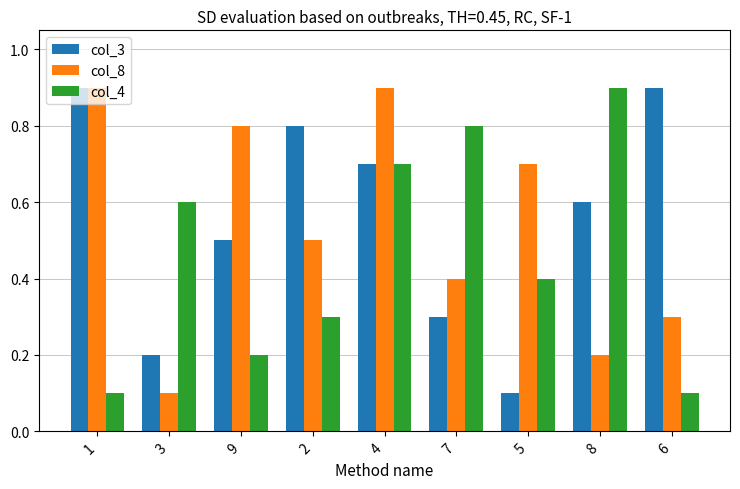

Reading left to right, transcribe all the data shown in this chart.

col_3: 0.9	0.2	0.5	0.8	0.7	0.3	0.1	0.6	0.9
col_8: 0.9	0.1	0.8	0.5	0.9	0.4	0.7	0.2	0.3
col_4: 0.1	0.6	0.2	0.3	0.7	0.8	0.4	0.9	0.1